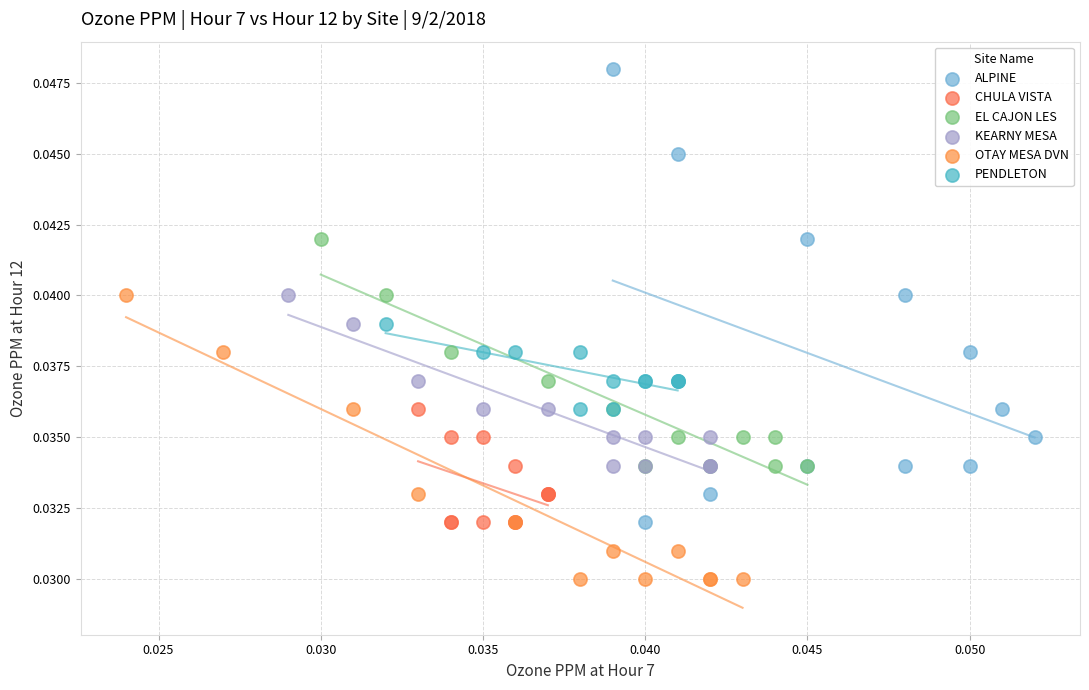

Which series has the largest Y range (max minus min)?

ALPINE